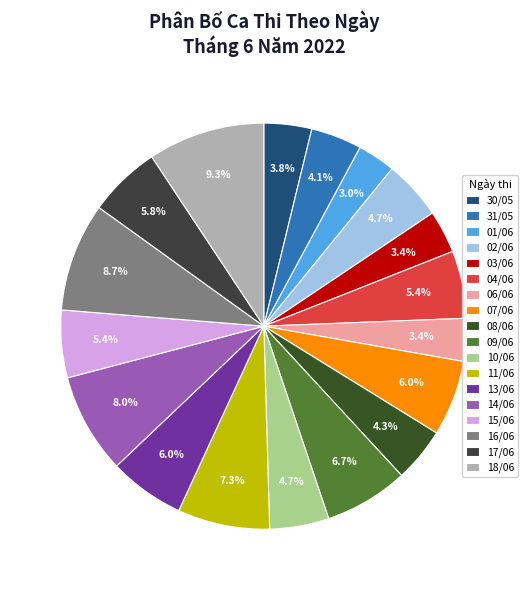

How many slices are in this pie chart?

18